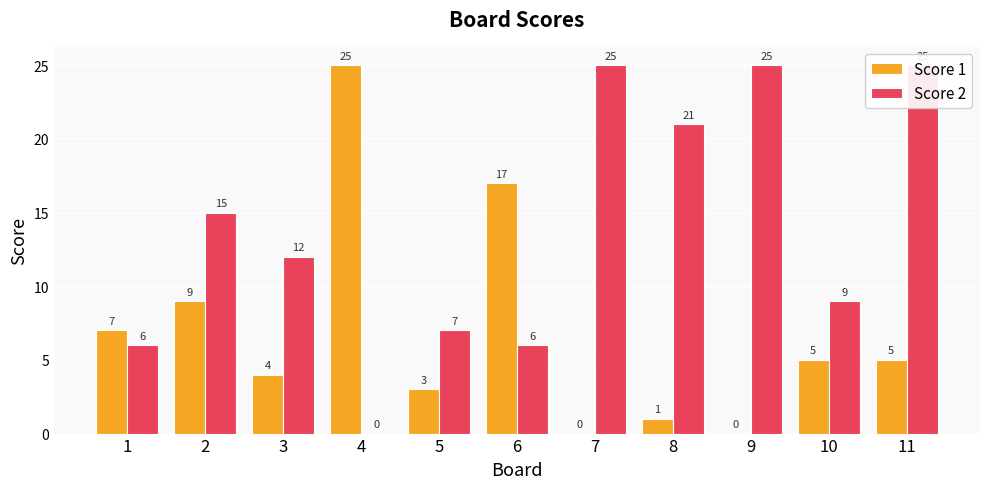

Reading left to right, transcribe all the data shown in this chart.

Score 1: 1=7	2=9	3=4	4=25	5=3	6=17	7=0	8=1	9=0	10=5	11=5
Score 2: 1=6	2=15	3=12	4=0	5=7	6=6	7=25	8=21	9=25	10=9	11=25